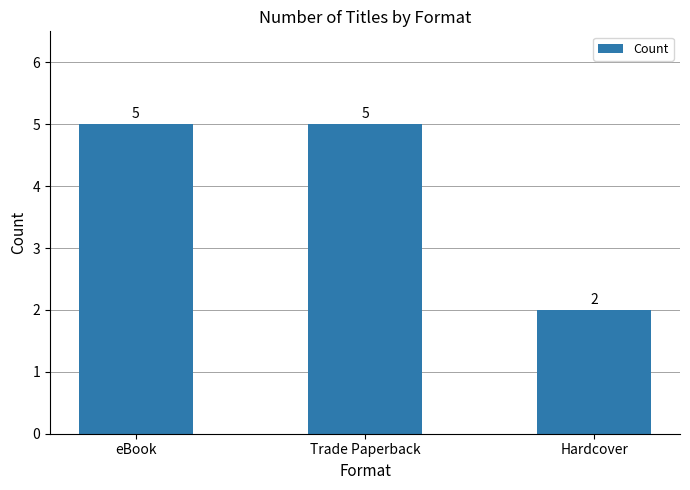

True or false: the data shows 5 at Trade Paperback.

True